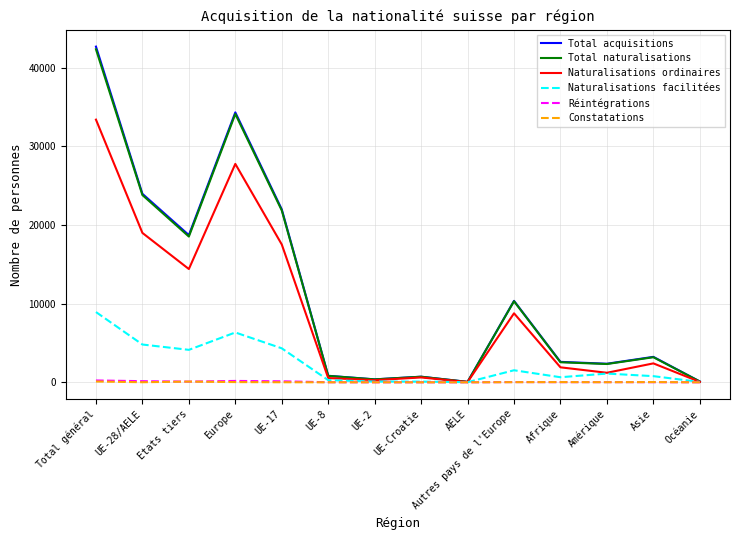

True or false: Total acquisitions has a value of 376 at UE-2.

True